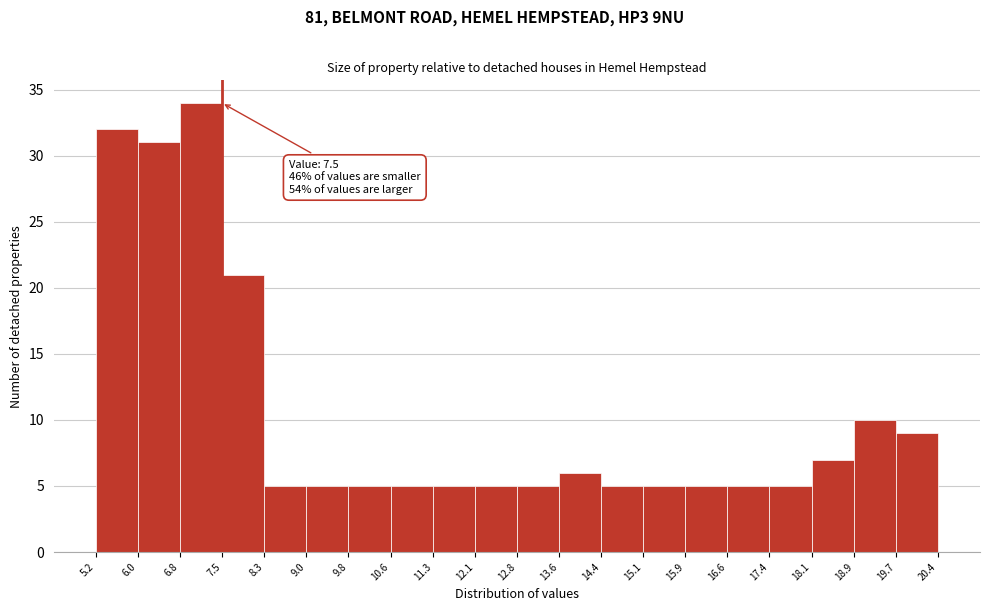

Which range on the x-axis has the tallest bar?

6.8 to 7.5